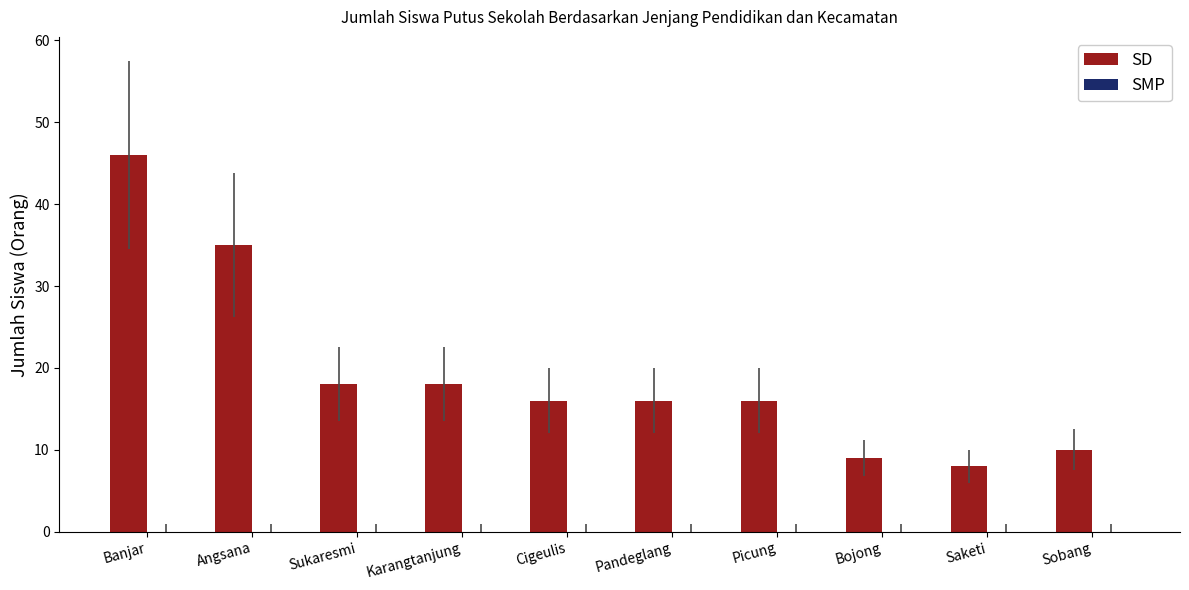

What is the label of the 6th bar from the right?

Cigeulis